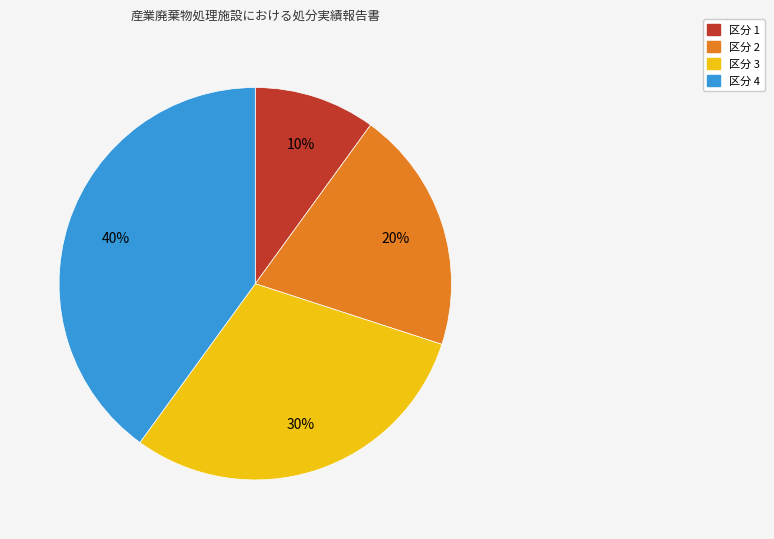

Do 区分 3 and 区分 1 together represent more than half of the pie?

No